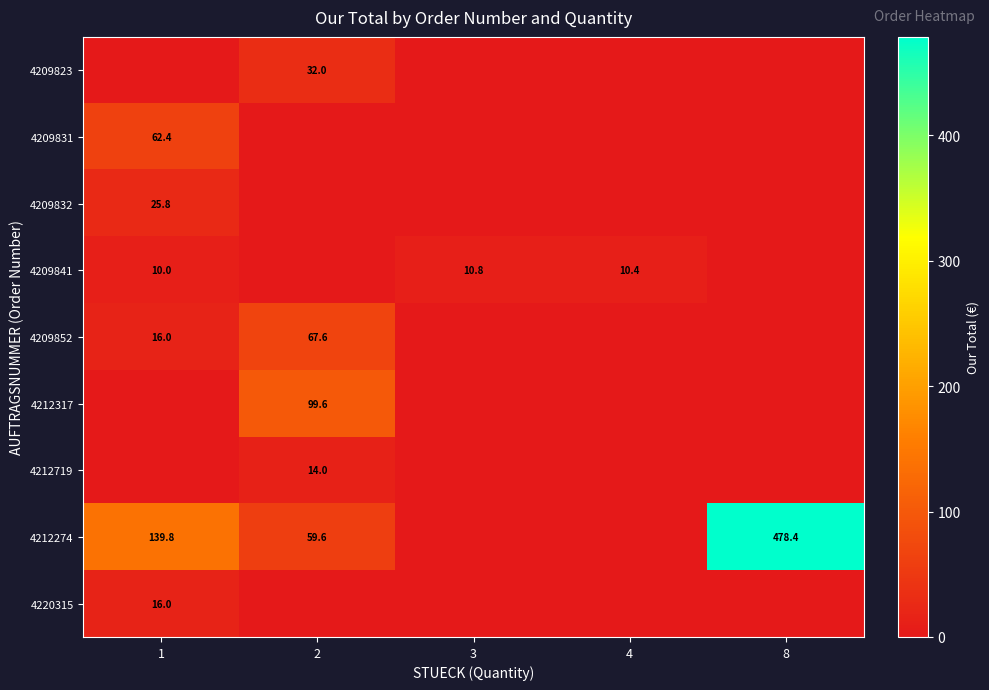

Which category has the highest value across all series?

8